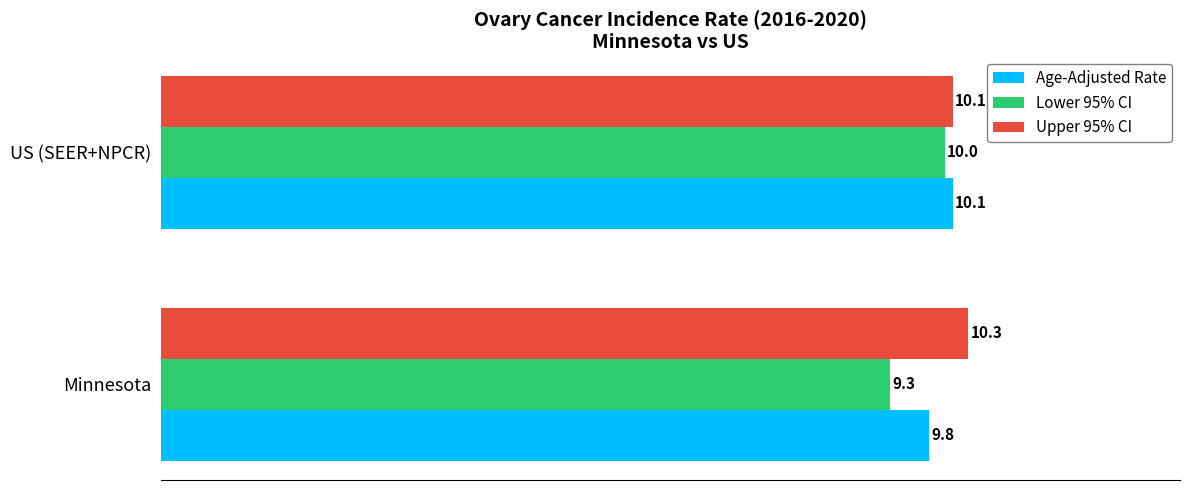

List the series in order of their peak value, lowest first.

Lower 95% CI, Age-Adjusted Rate, Upper 95% CI